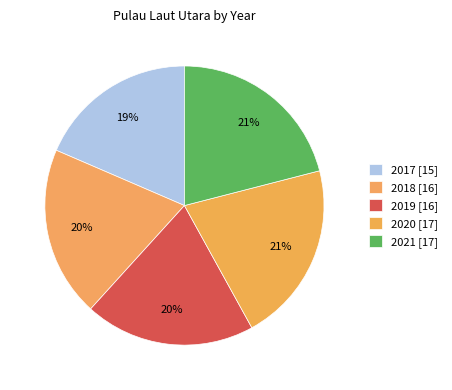

How many segments does this pie chart have?

5